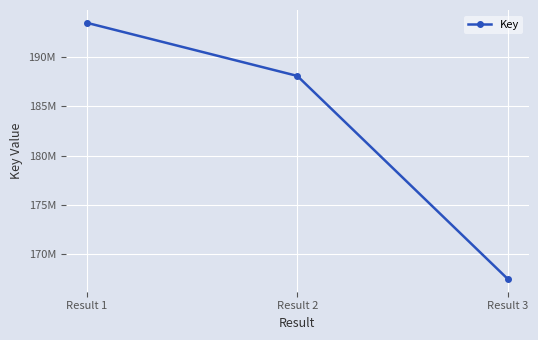

What is the average value?

183025594